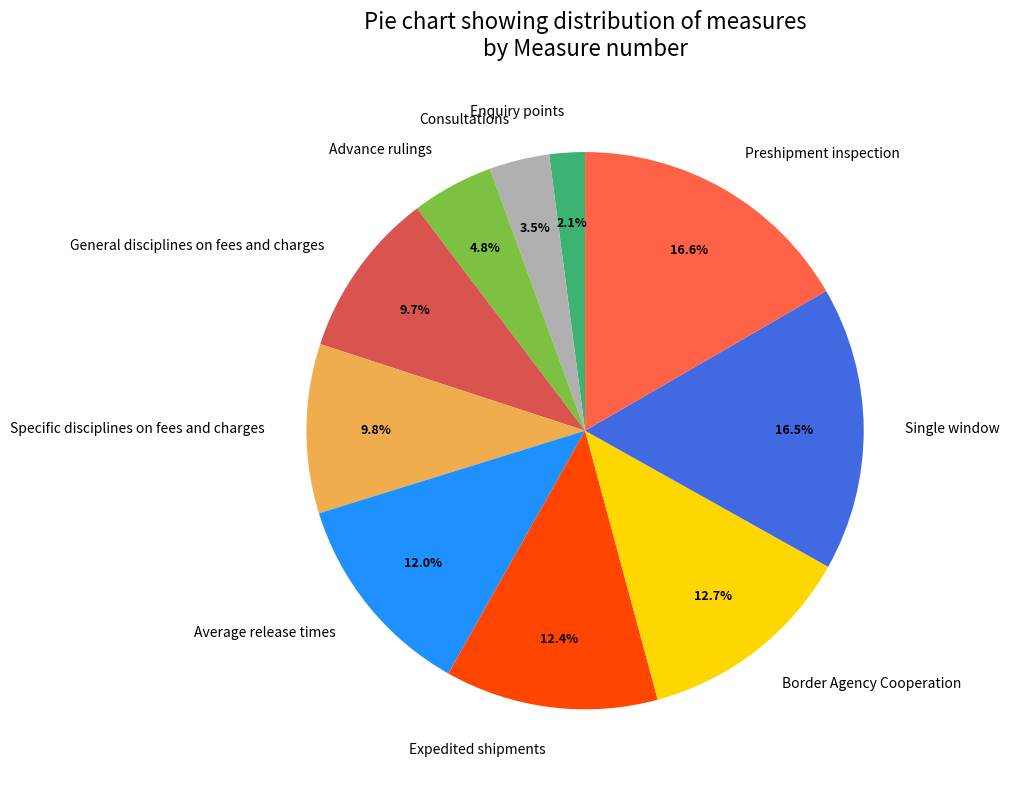

What percentage is the Average release times slice, to the nearest percent?

12%